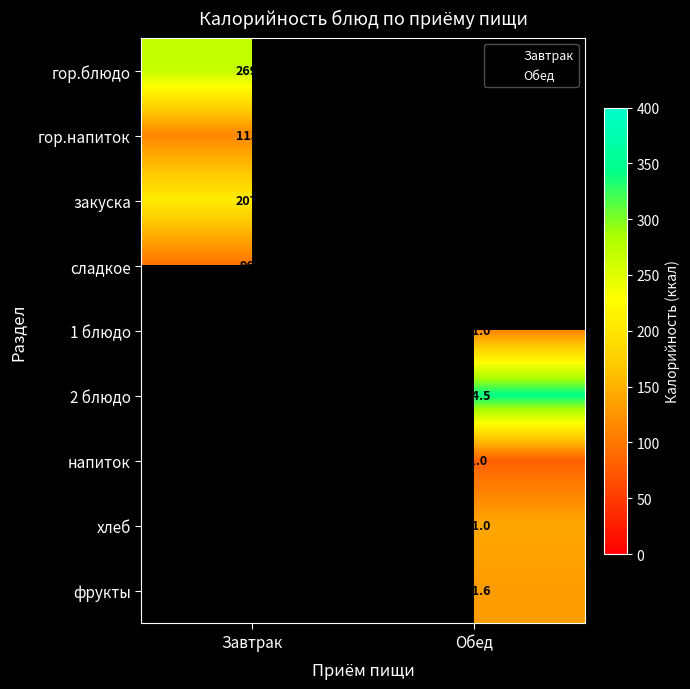

Rank the categories by гор.блюдо value from lowest to highest.

Завтрак, Обед